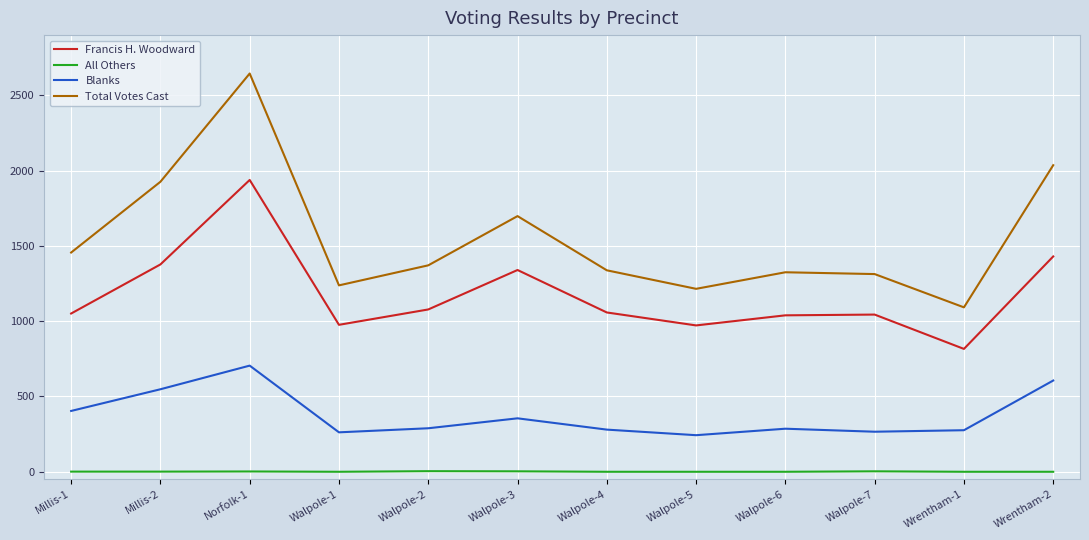

True or false: Total Votes Cast has a value of 1325 at Walpole-6.

True